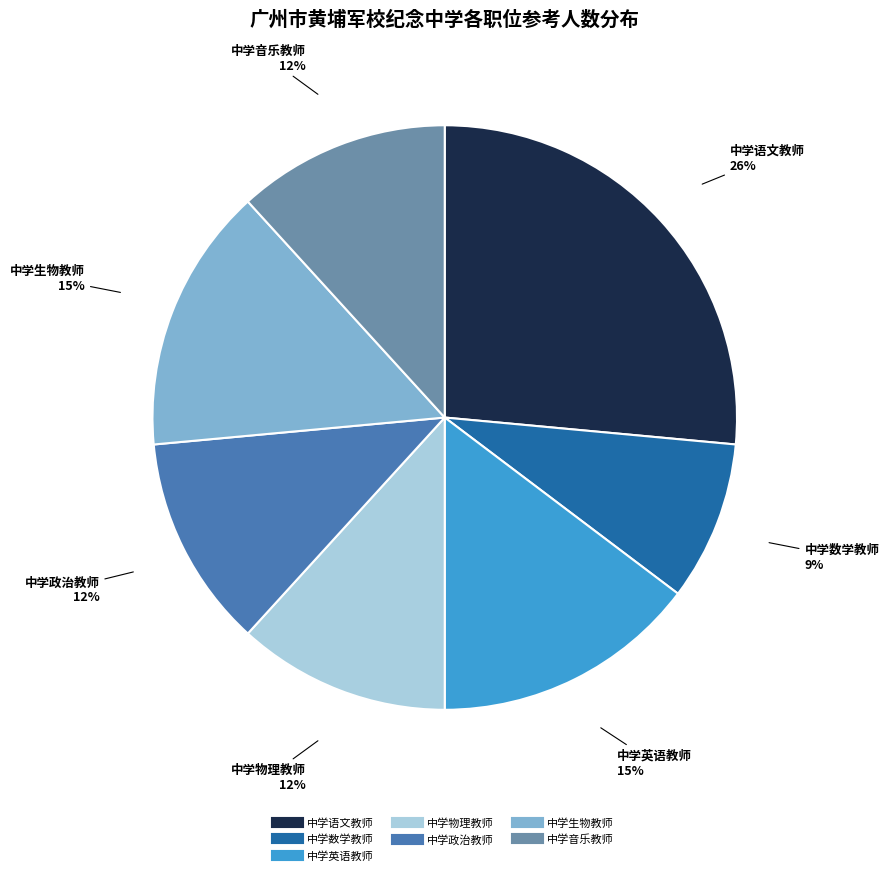

Do 中学生物教师 and 中学数学教师 together represent more than half of the pie?

No